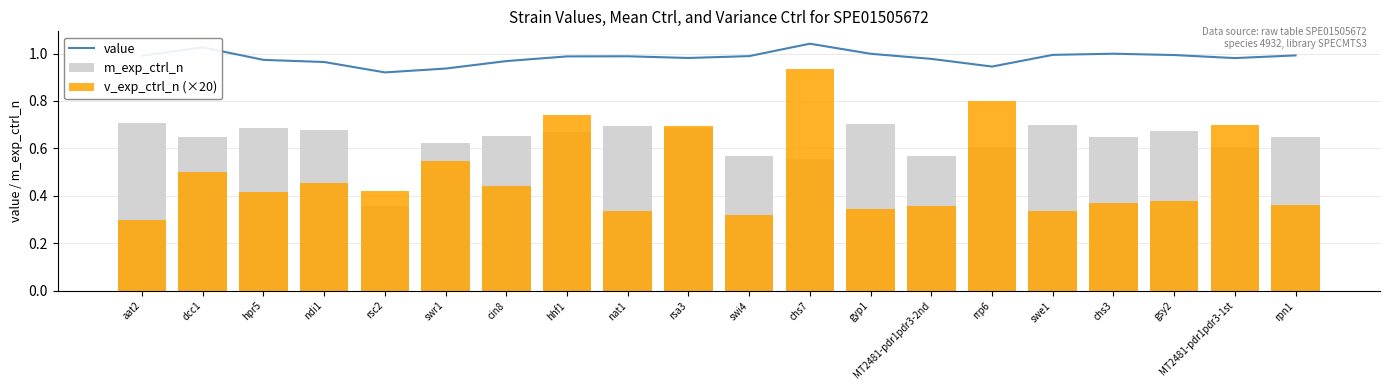

List the series in order of their peak value, lowest first.

m_exp_ctrl_n, v_exp_ctrl_n (×20), value